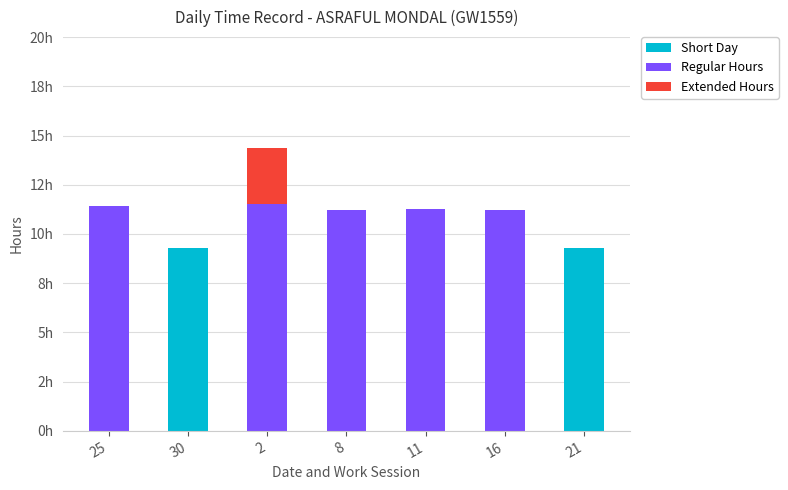

Reading left to right, transcribe all the data shown in this chart.

Short Day: 25=0.0	30=9.3	2=0.0	8=0.0	11=0.0	16=0.0	21=9.3
Regular Hours: 25=11.4	30=0.0	2=11.5	8=11.2	11=11.3	16=11.2	21=0.0
Extended Hours: 25=0.0	30=0.0	2=2.9	8=0.0	11=0.0	16=0.0	21=0.0